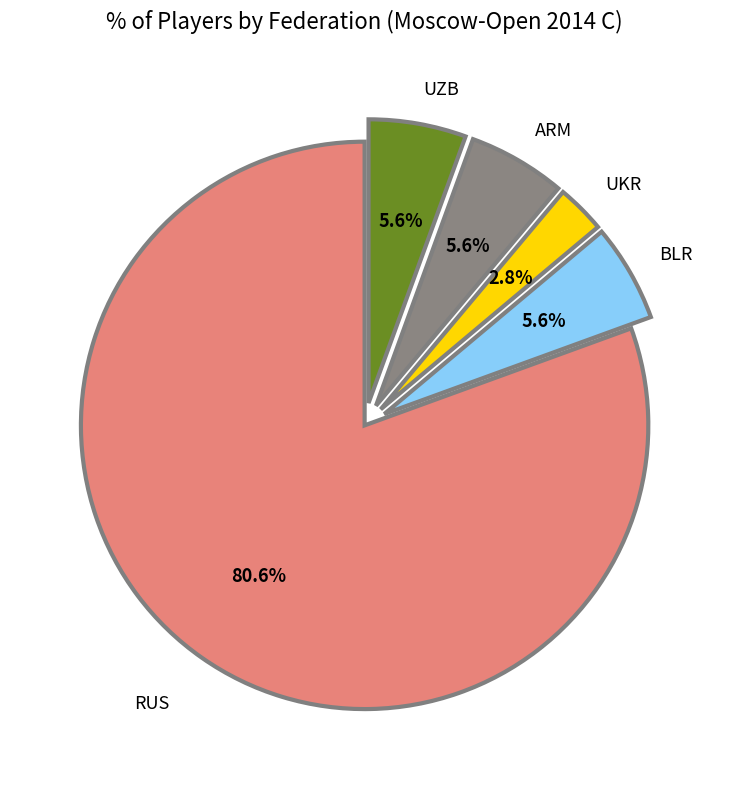

Which category has the biggest portion of the pie?

RUS